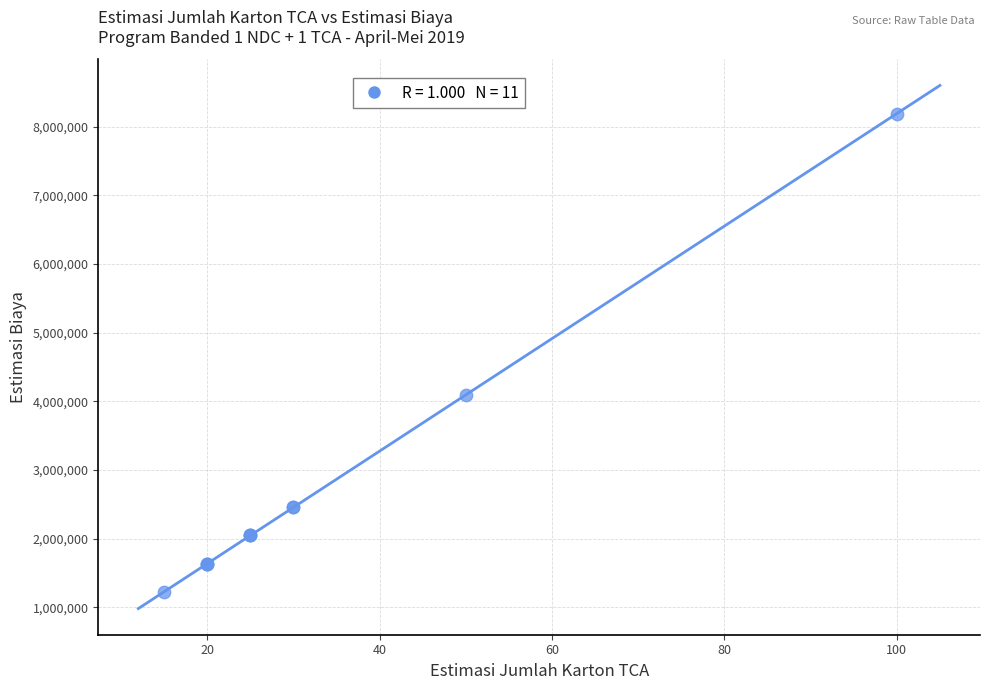

What Y value in the scatter plot is closest to 4708790?

4094600